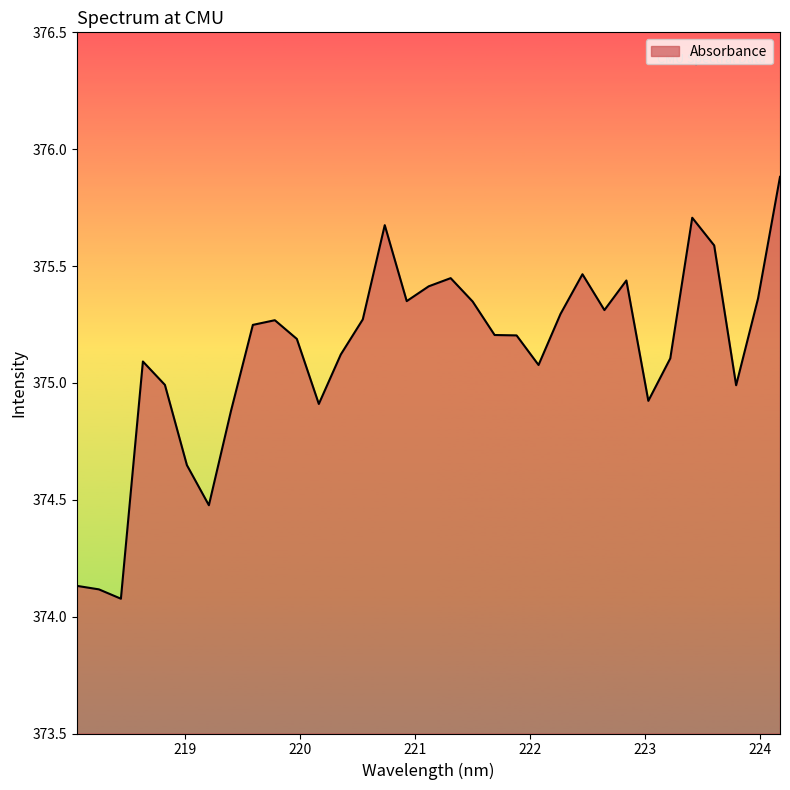

What is the difference between the maximum and minimum values?

1.8